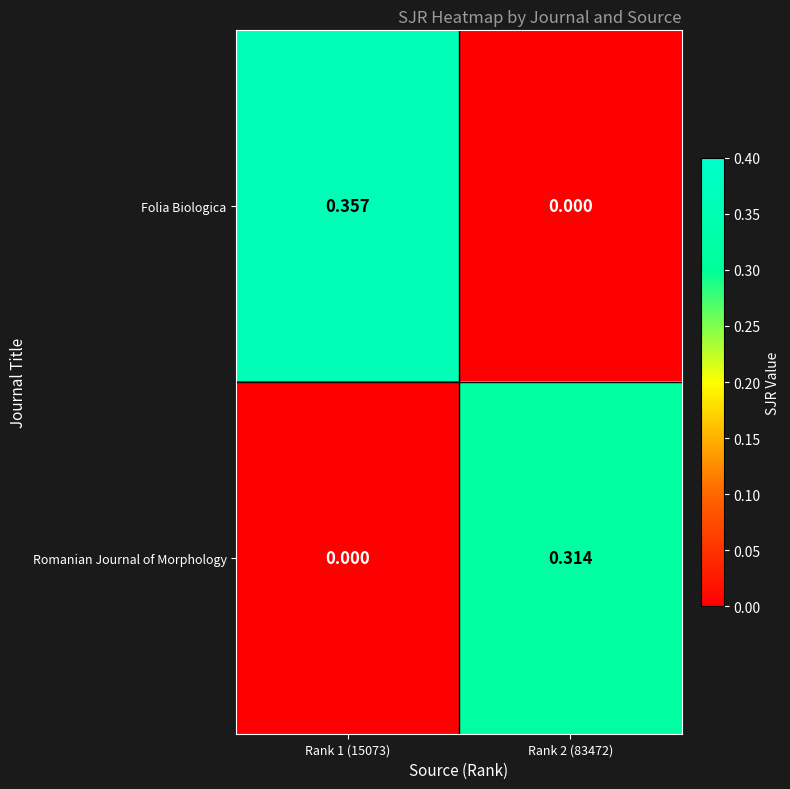

Which series changed the most between Rank 1 (15073) and Rank 2 (83472)?

Folia Biologica